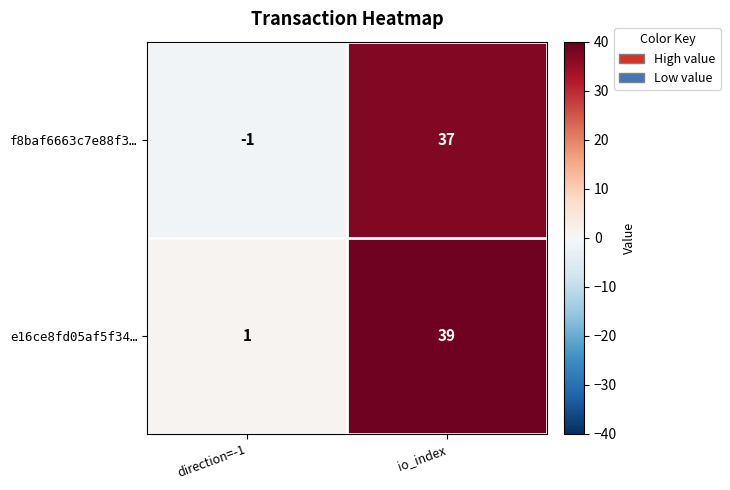

The value of e16ce8fd05af5f34… at direction=-1 is 2. True or false?

False